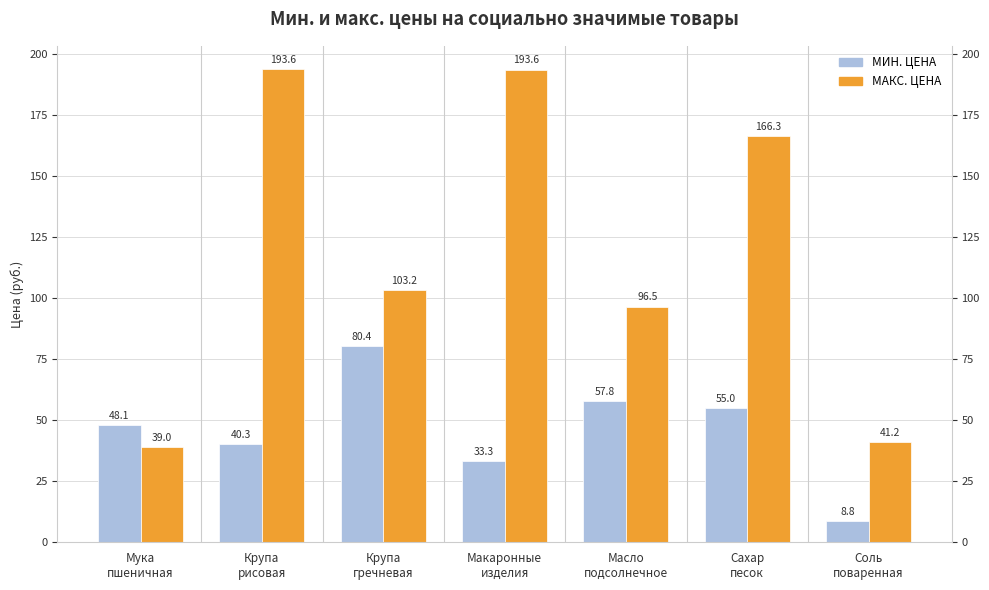

Rank the series by their maximum value, from highest to lowest.

МАКС. ЦЕНА, МИН. ЦЕНА